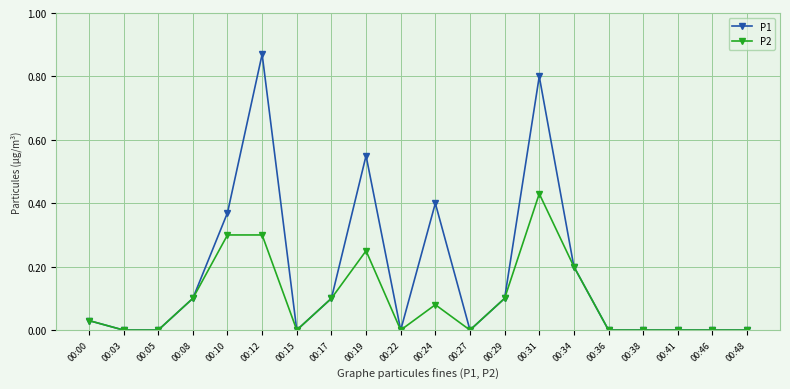

List the series in order of their overall mean, highest first.

P1, P2